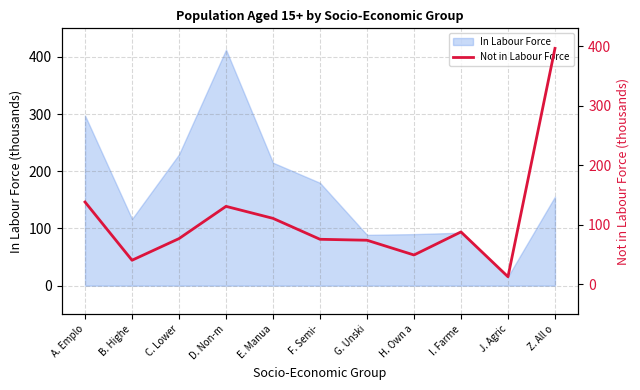

At which label does the data first exceed 77?

A. Emplo